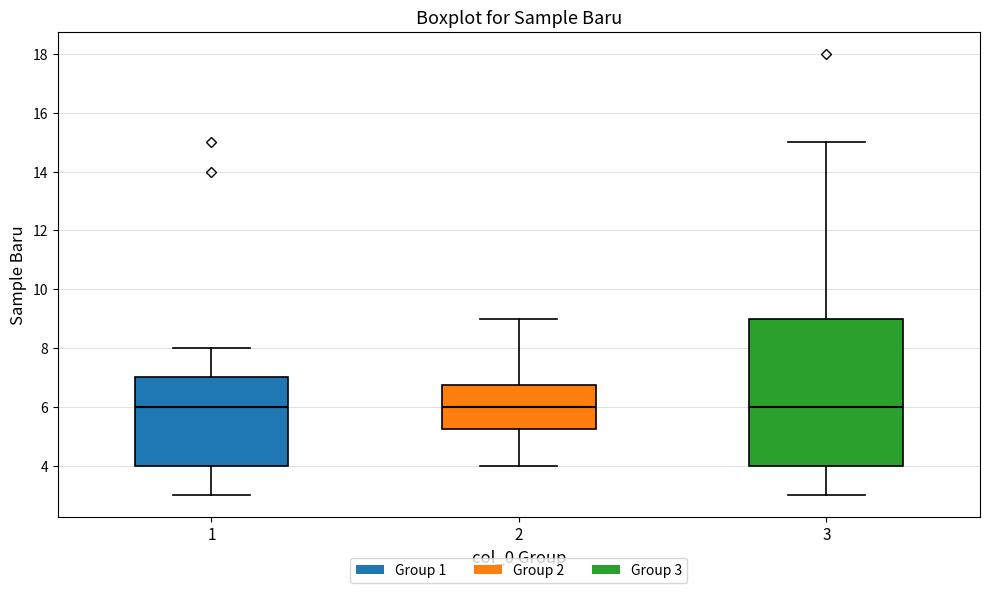

Comparing the boxes themselves (not the whiskers), which one is the tallest?

3